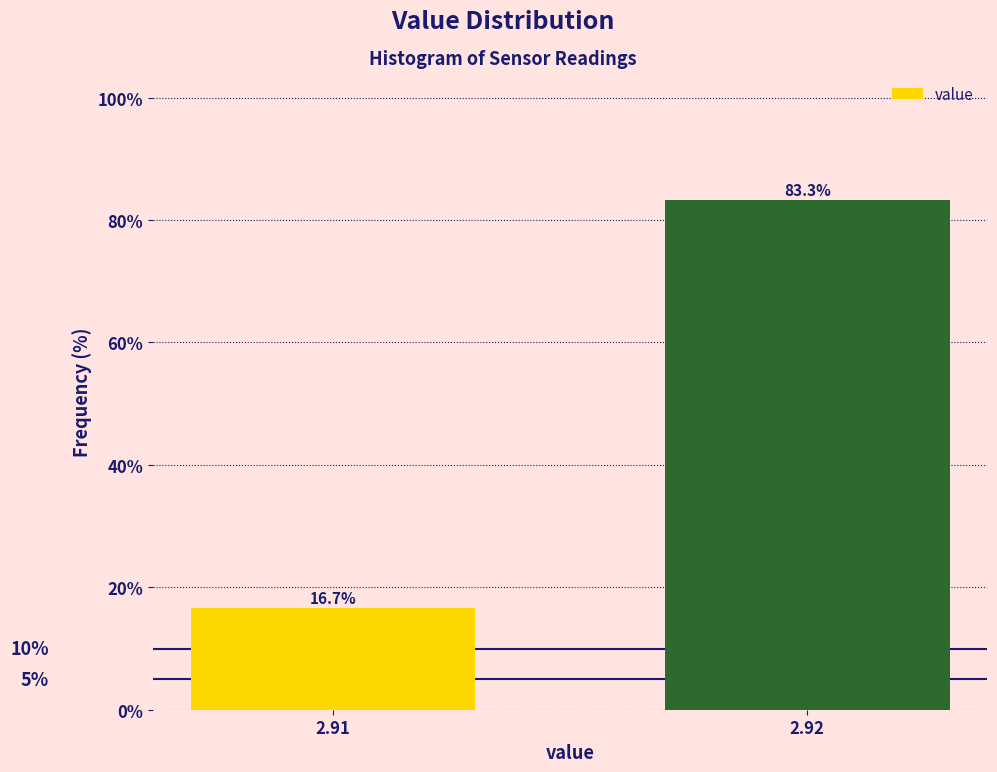

Reading right to left, list all the values displayed in this chart.

83.3	16.7